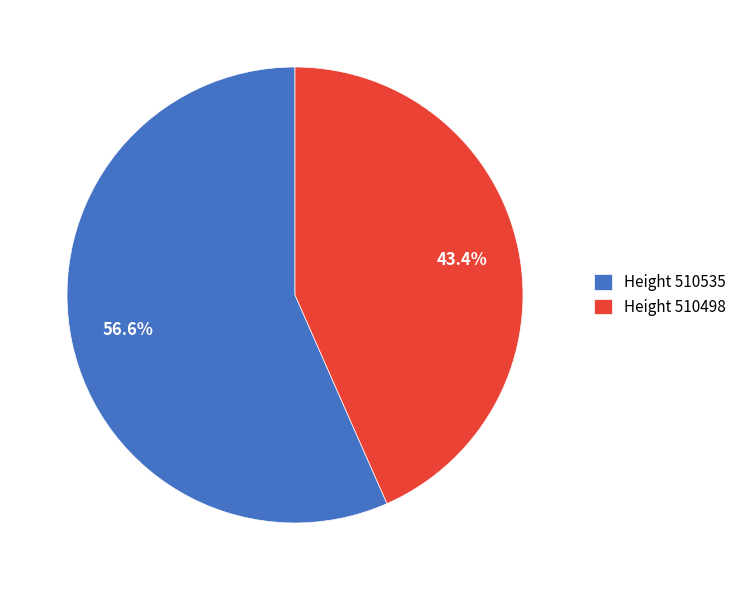

How many slices are in this pie chart?

2